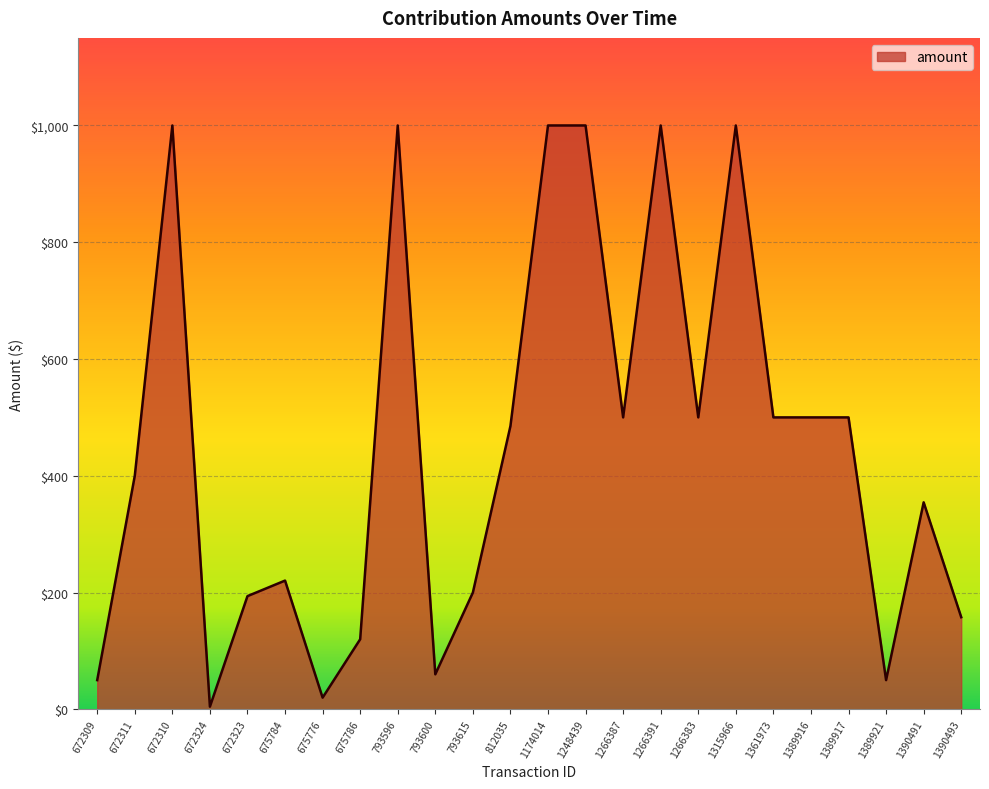

Which label corresponds to the smallest value in the chart?

672324